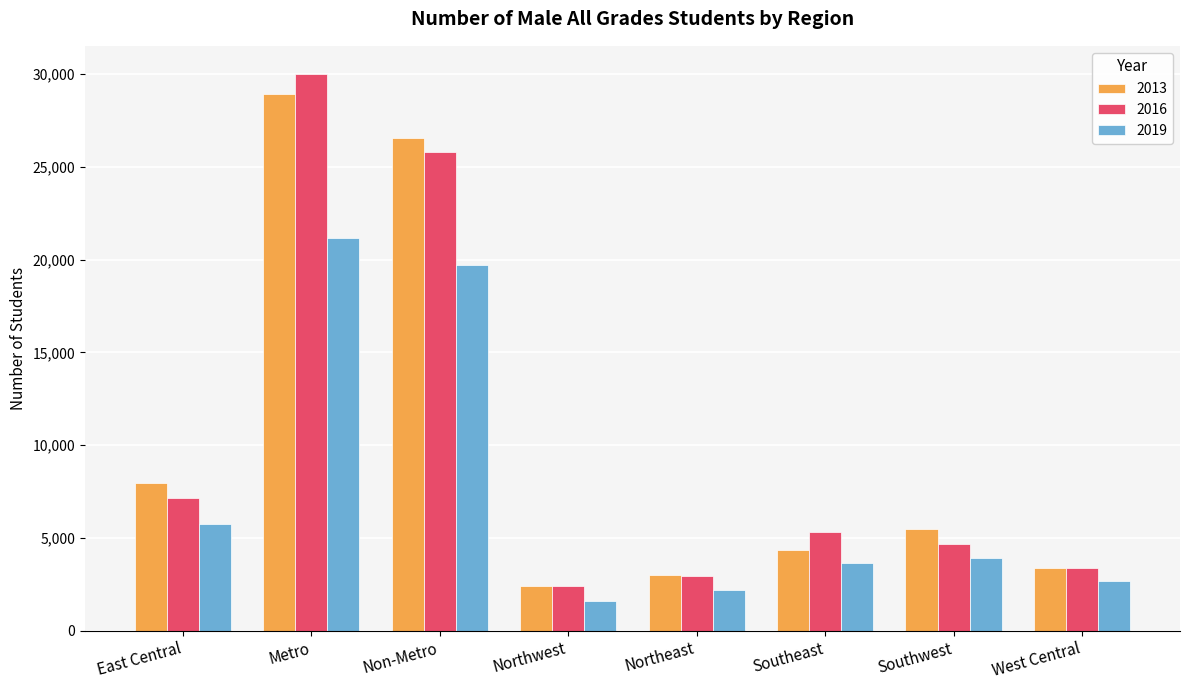

What is the label of the 3rd bar from the left?

Non-Metro